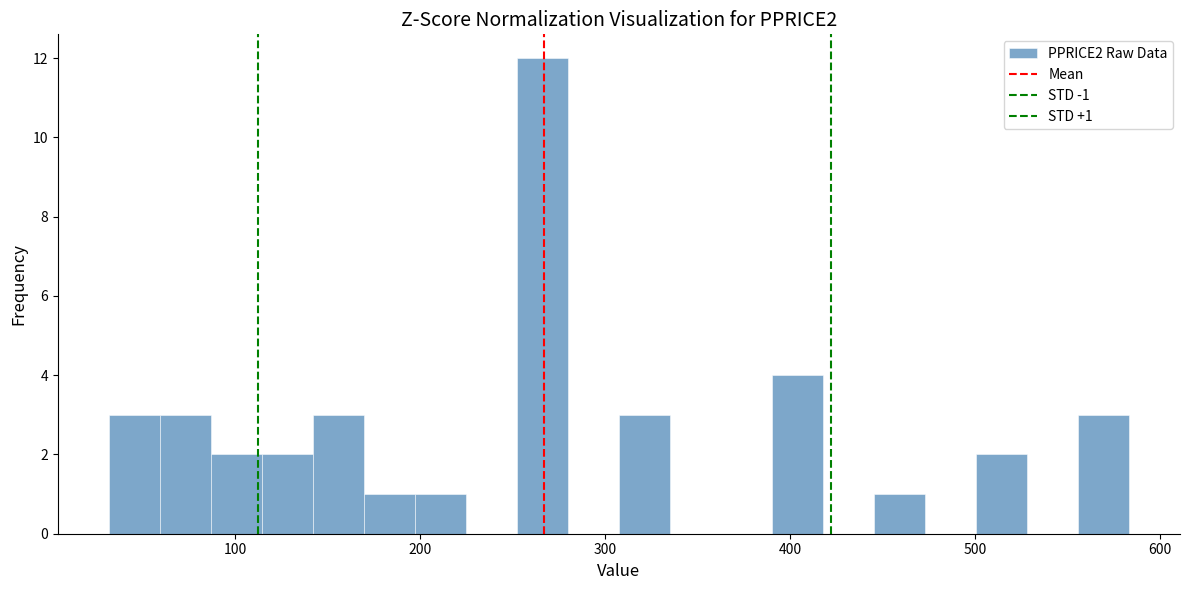

Read against the x-axis, roughly where is the centre of the tallest bar?

270